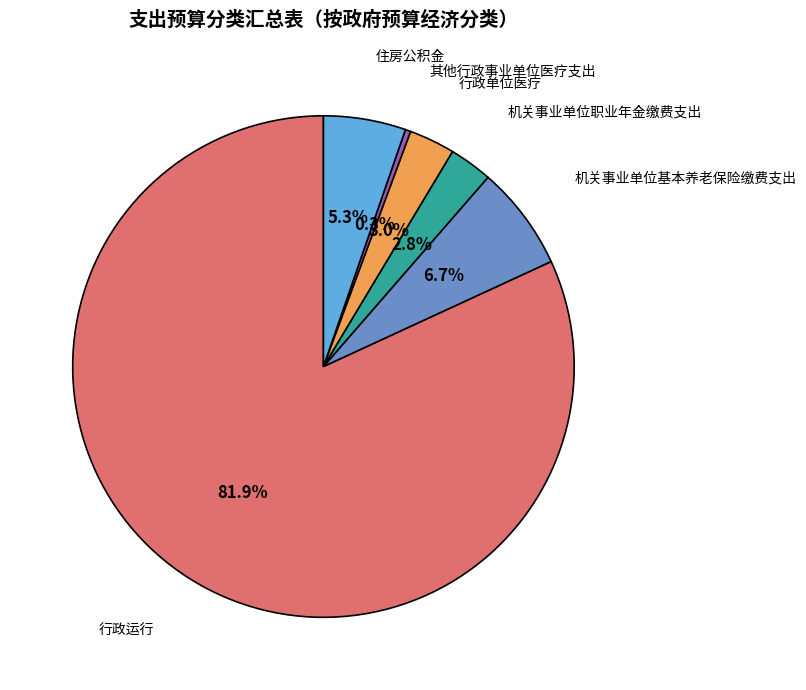

Is there a majority slice in this chart?

Yes